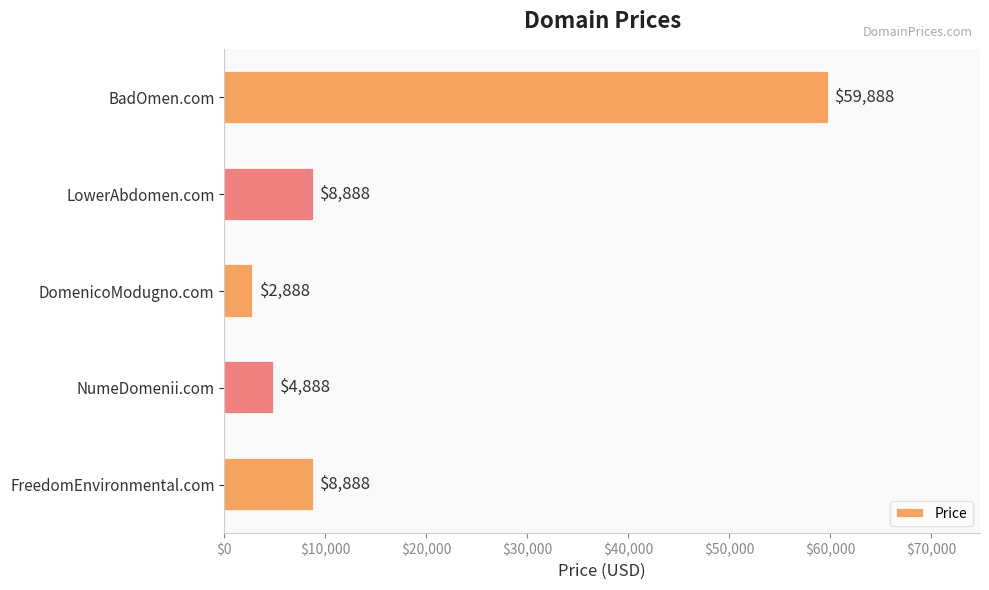

Is it true that the value at LowerAbdomen.com is 13363?

False